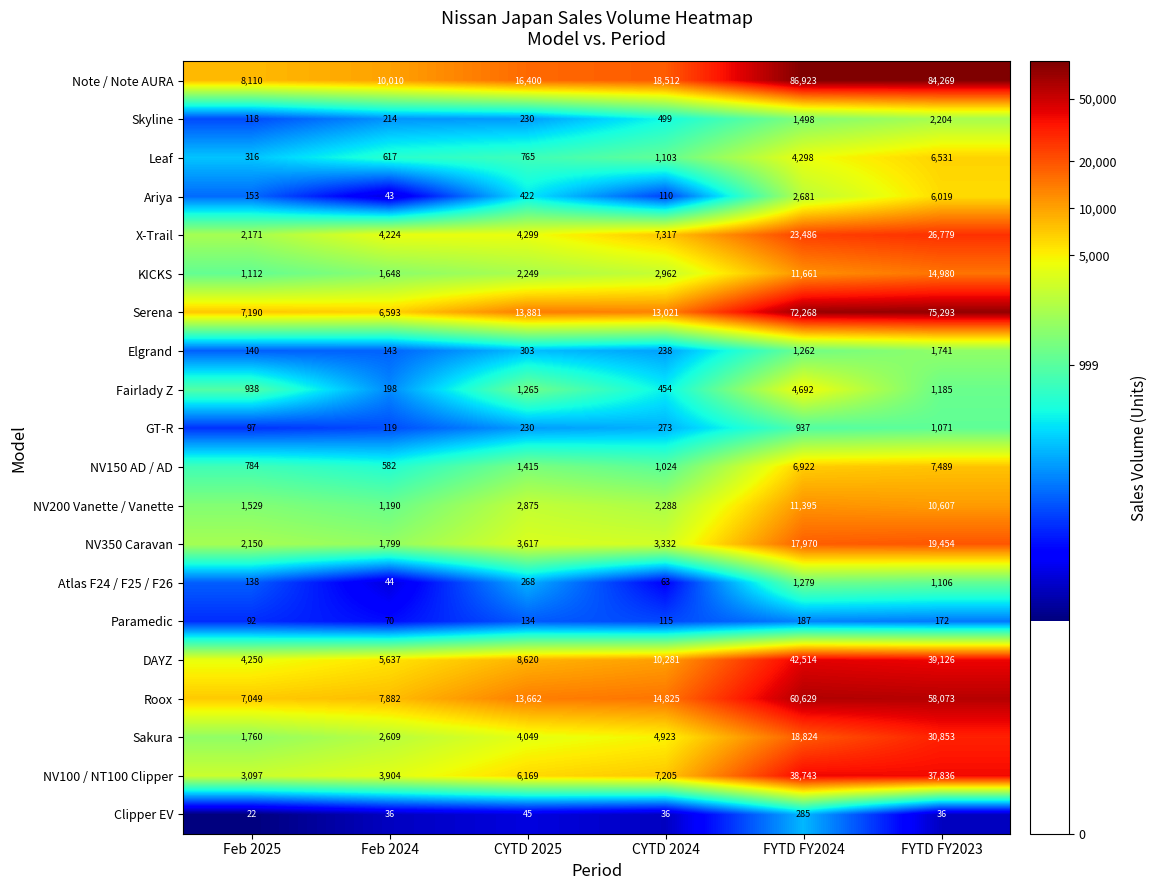

What is the difference between the maximum and minimum values in the Note / Note AURA series?

78813